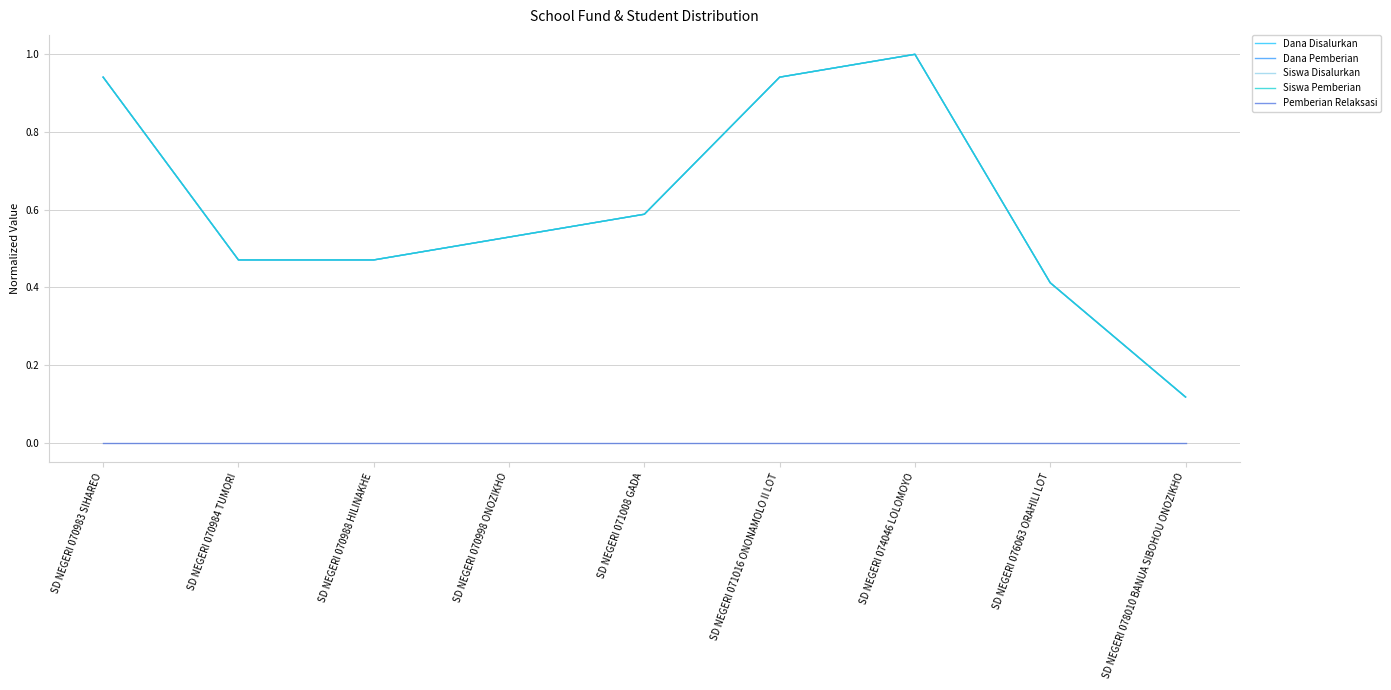

Which has a higher value, SD NEGERI 071008 GADA or SD NEGERI 070984 TUMORI?

SD NEGERI 071008 GADA